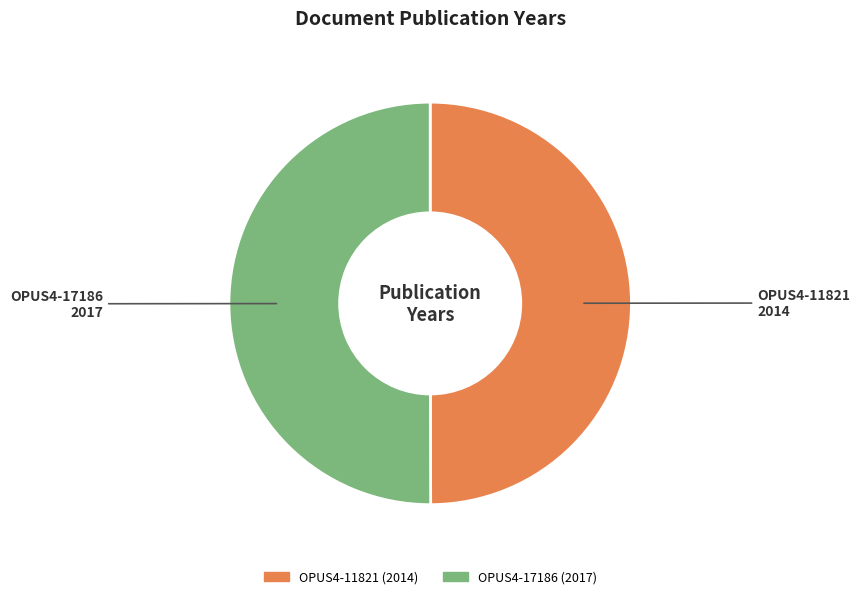

Combined, do OPUS4-11821 and OPUS4-17186 account for over 50%?

Yes